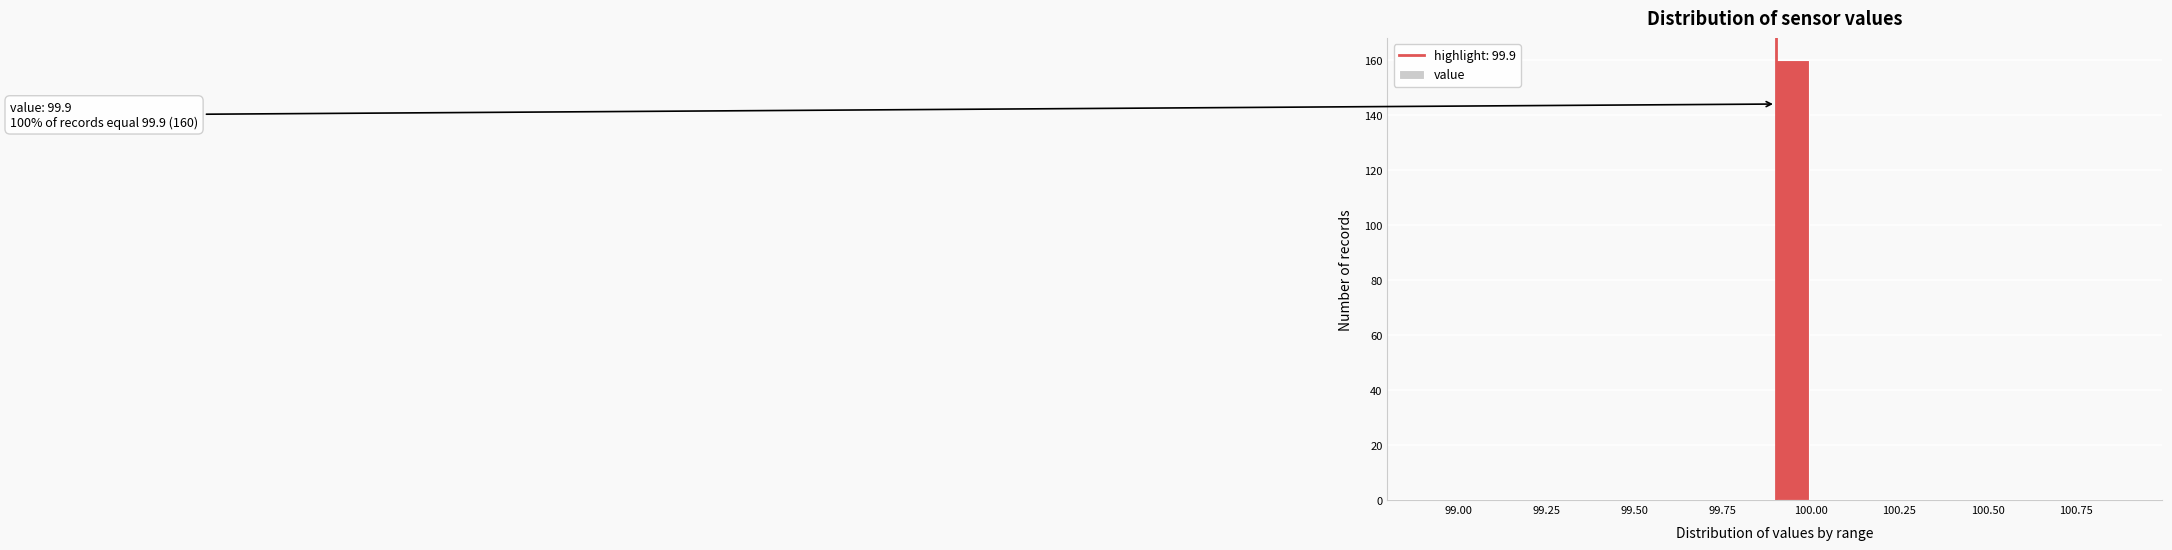

Around what value on the x-axis is the tallest bar? Give the approximate position of its centre, as read against the axis.

99.95